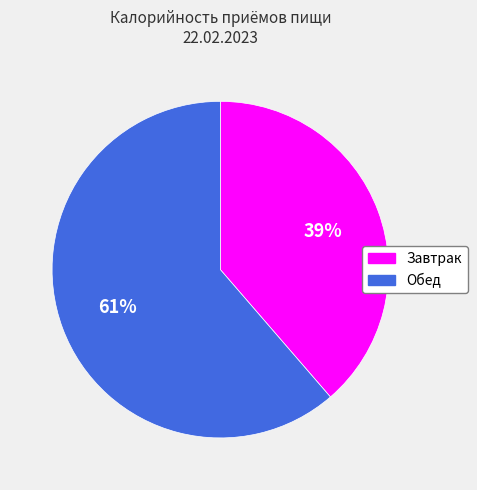

How many segments does this pie chart have?

2